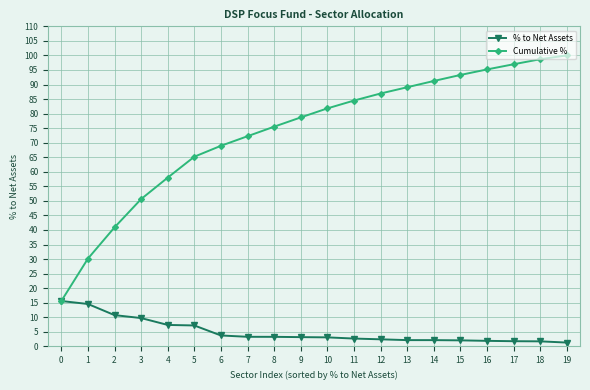

What is the difference between the maximum and second lowest values in the % to Net Assets series?

13.9